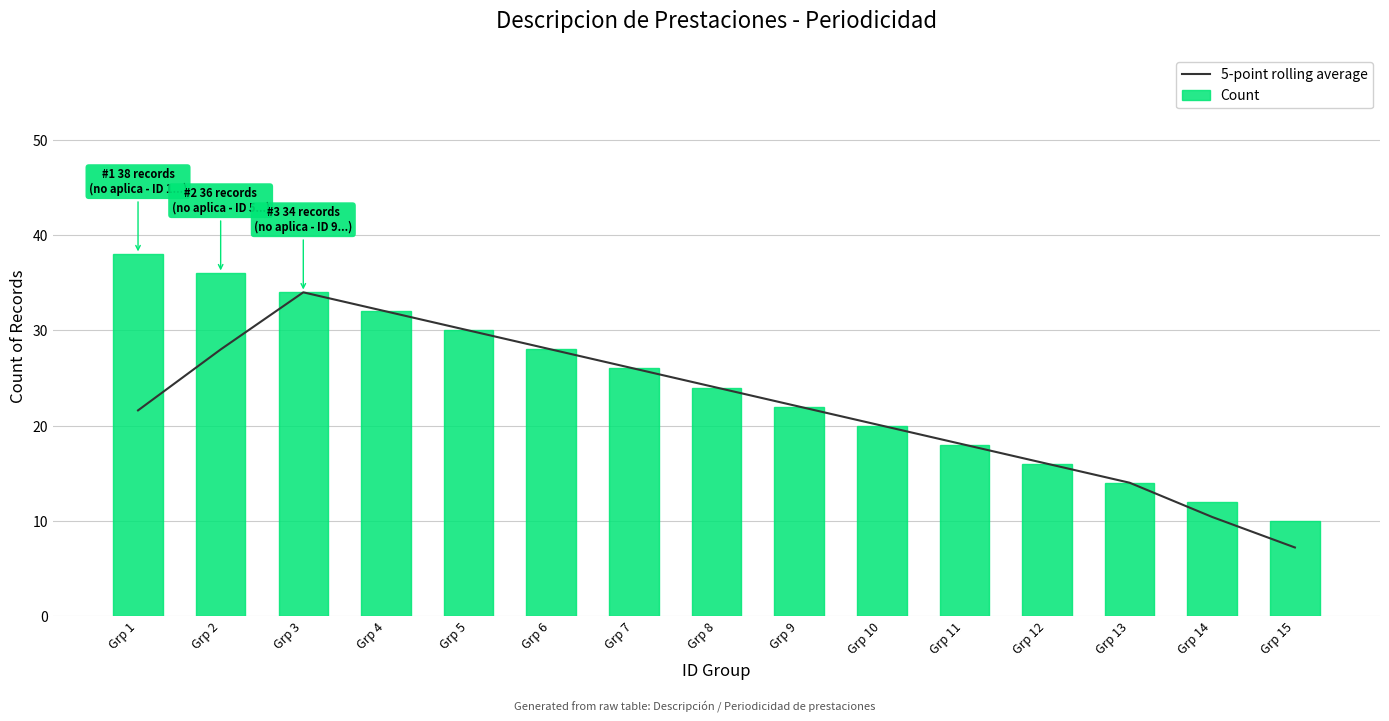

Is it true that Count equals 22.0 at Grp 9?

True